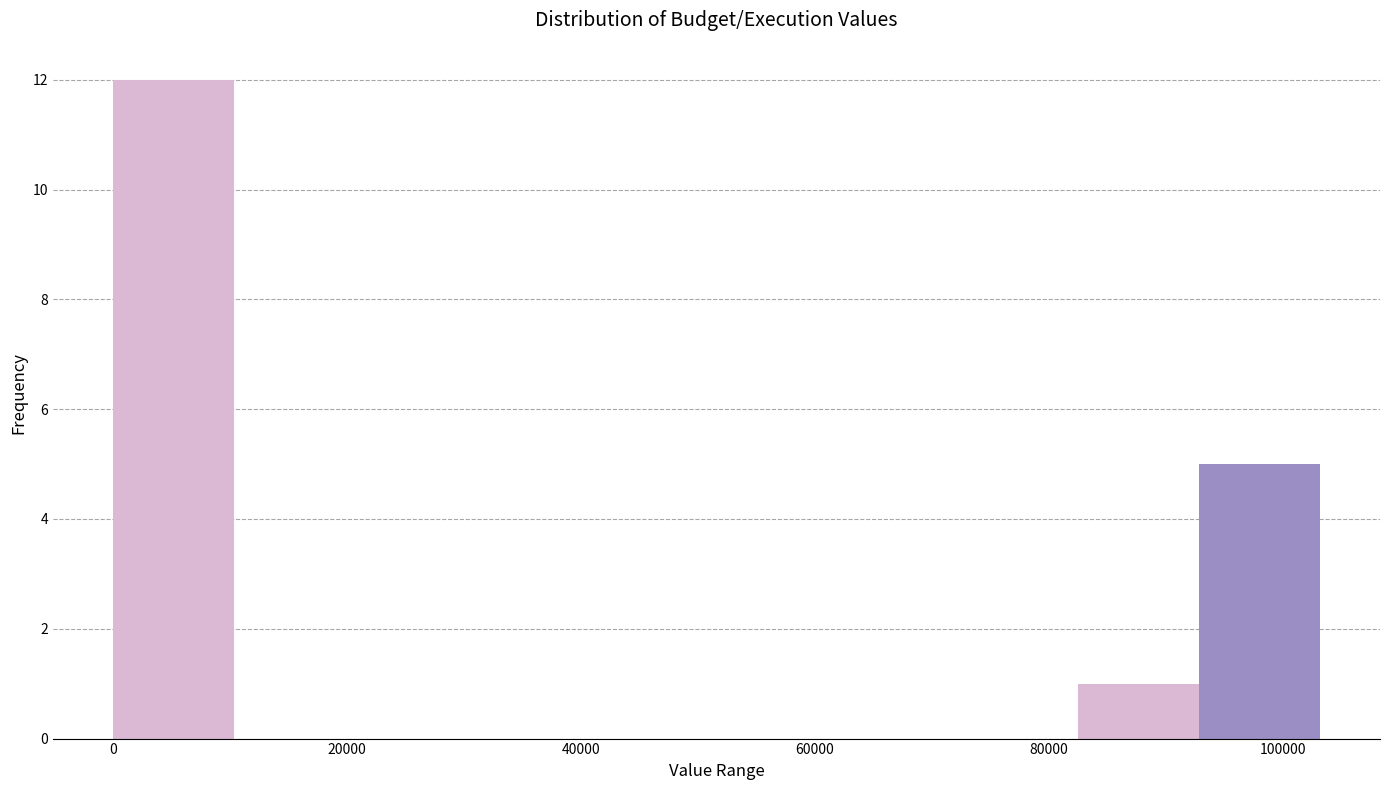

What is the height of the bar covering 0 to 10000 on the x-axis? Neither the bar edges nor the heights are printed on the chart, so give them approximately, as read against the axes.

12